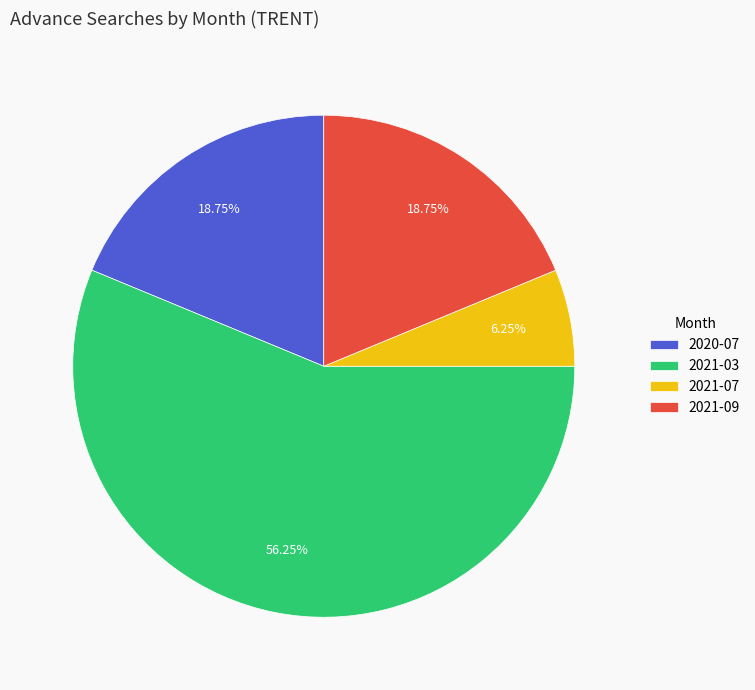

How many slices are in this pie chart?

4